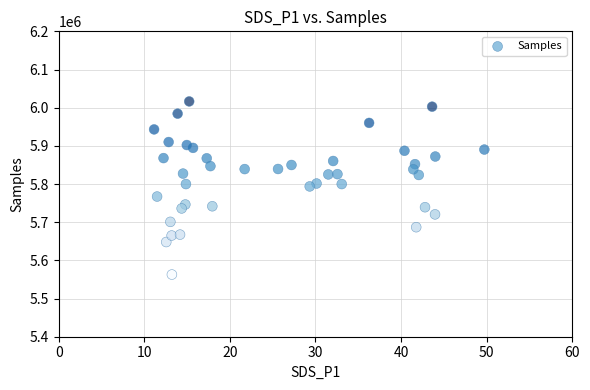

What is the range of Y values (max minus min)?

453553